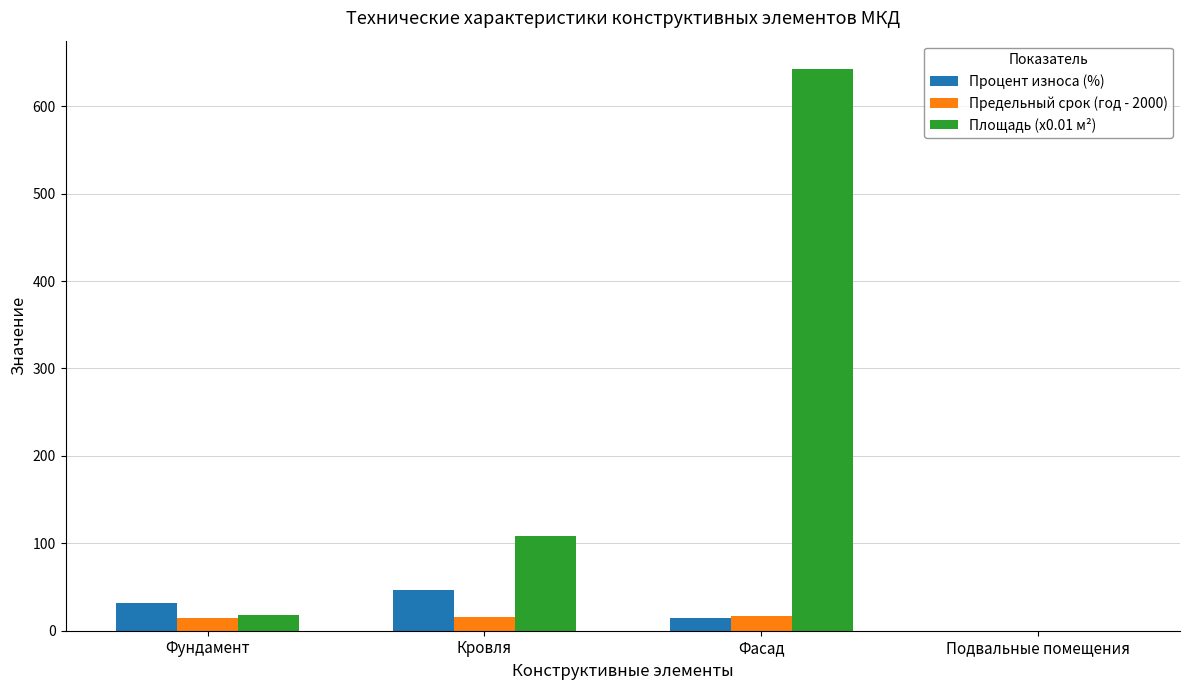

Which series changed the most between Фундамент and Кровля?

Площадь (x0.01 м²)